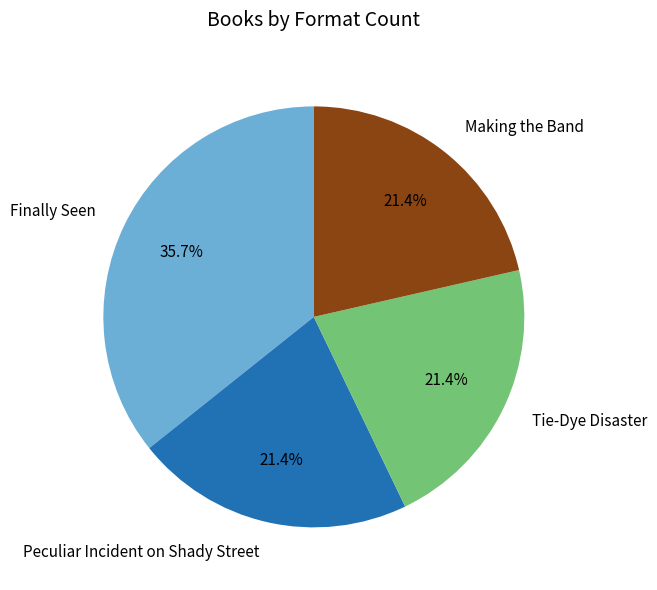

Between Finally Seen and Peculiar Incident on Shady Street, which is larger?

Finally Seen